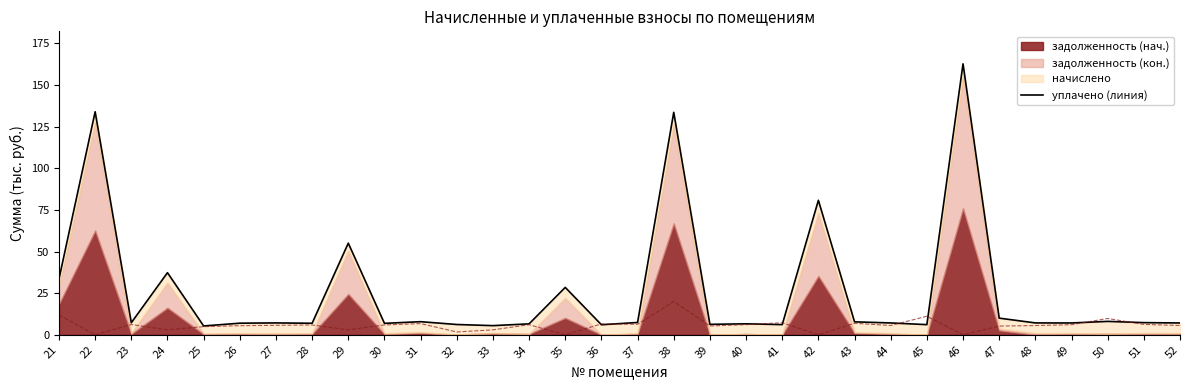

Rank the categories by value from highest to lowest.

46, 22, 38, 42, 29, 24, 21, 35, 47, 50, 31, 43, 37, 51, 23, 48, 27, 44, 49, 52, 26, 28, 30, 40, 34, 39, 32, 41, 45, 36, 33, 25